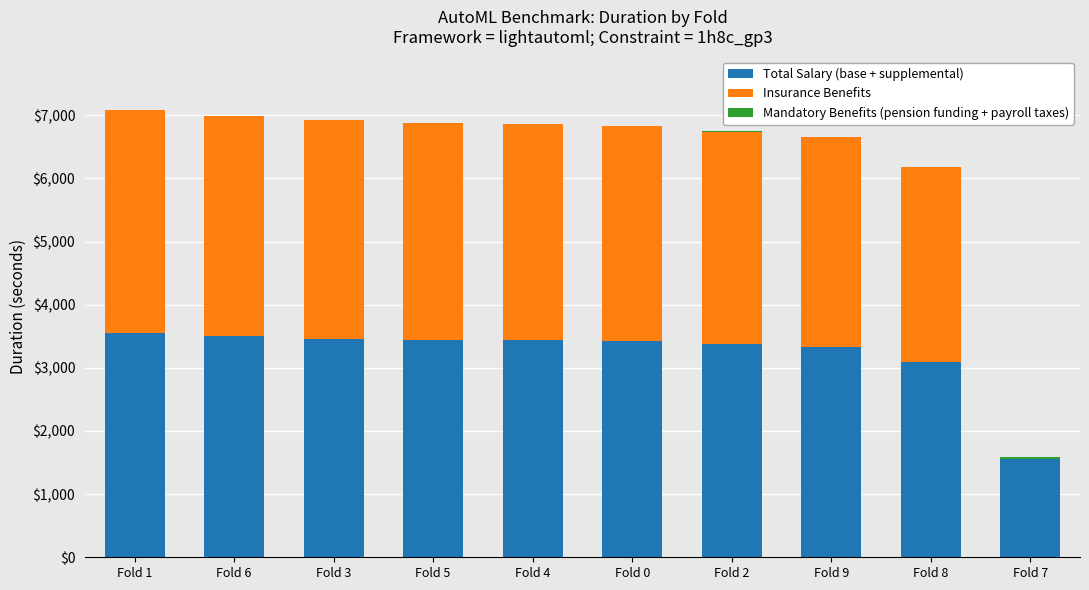

What is the maximum value for Total Salary (base + supplemental)?

3545.6